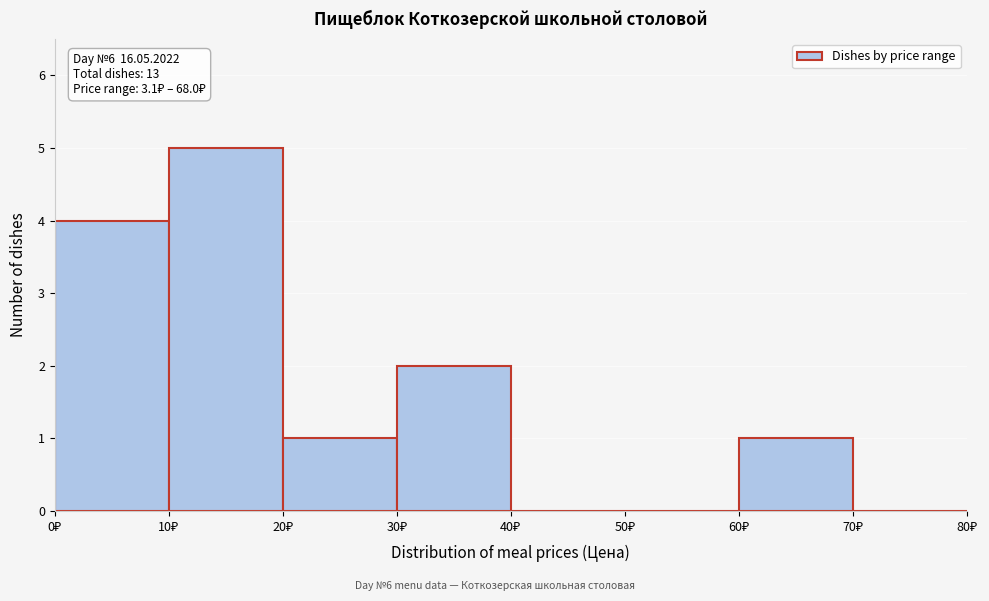

Which range on the x-axis has the tallest bar?

10 to 20